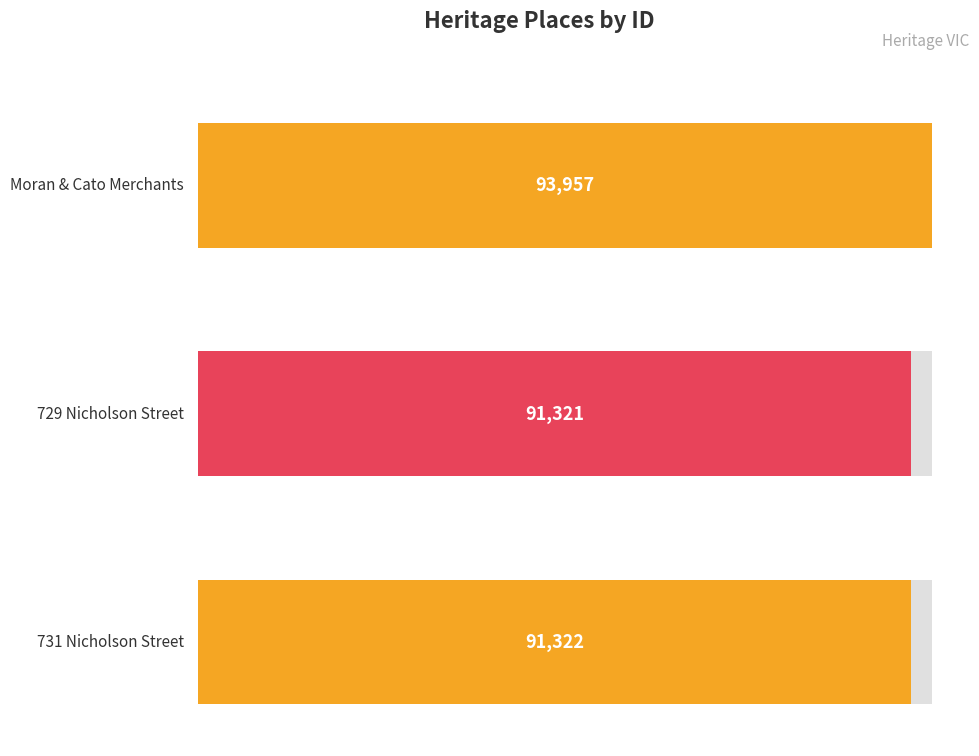

What is the difference between the values at 729 Nicholson Street and 731 Nicholson Street?

1